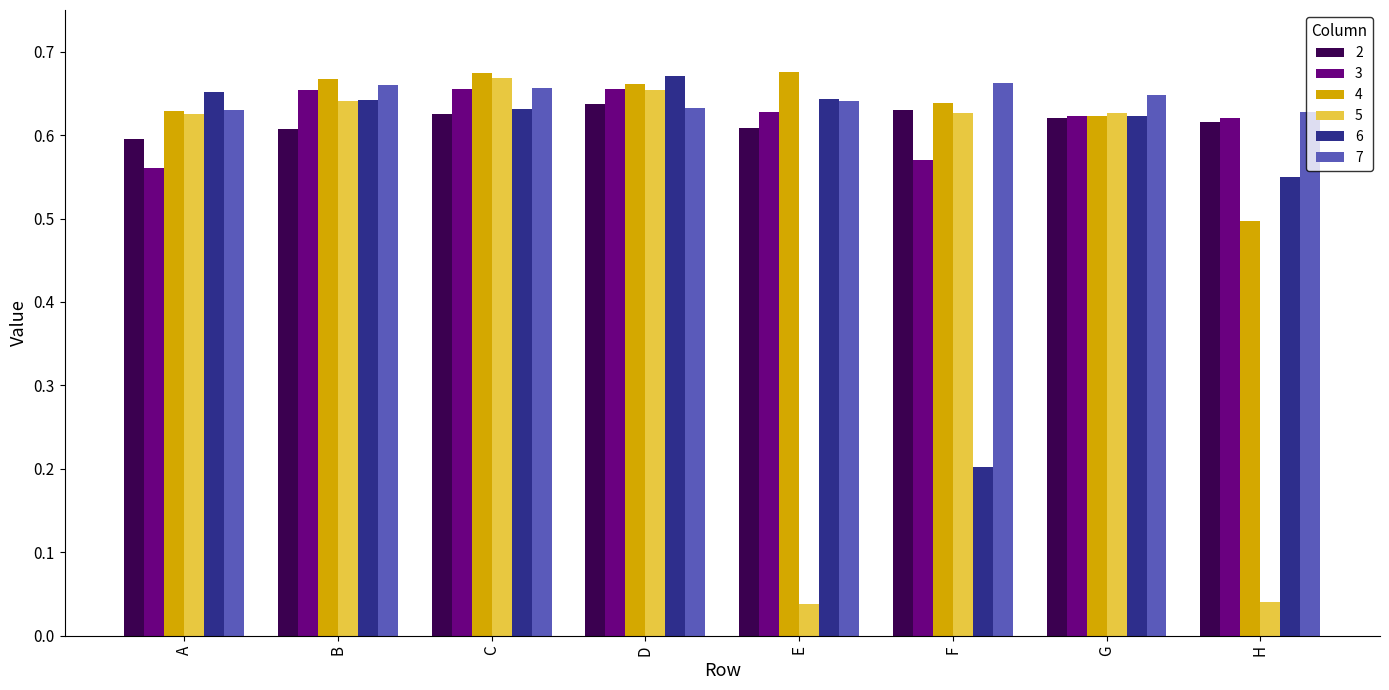

Is the value of 5 at A greater than the value of 6 at B?

No